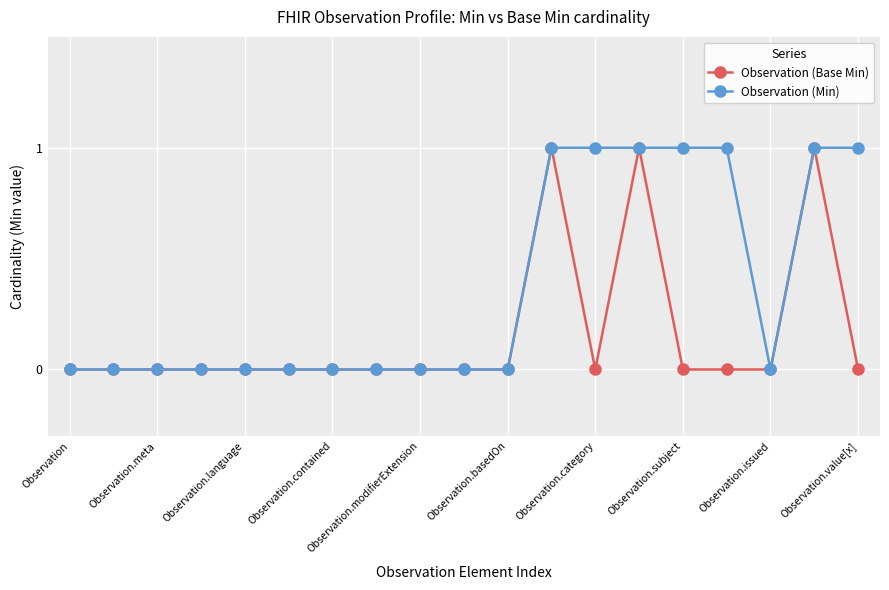

Reading left to right, extract all data points from this chart.

Observation (Base Min): 0	0	0	0	0	0	0	0	0	0	0	1	0	1	0	0	0	1	0
Observation (Min): 0	0	0	0	0	0	0	0	0	0	0	1	1	1	1	1	0	1	1